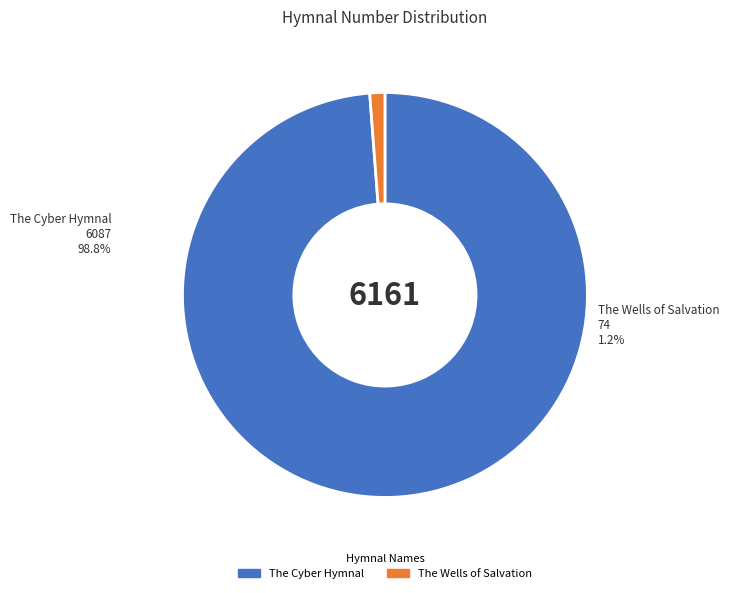

How many segments does this pie chart have?

2